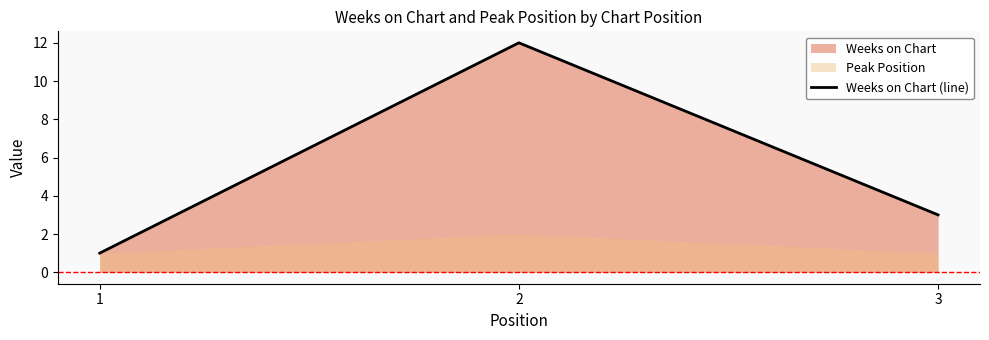

What is the sum of the values at 3 and 2?

15